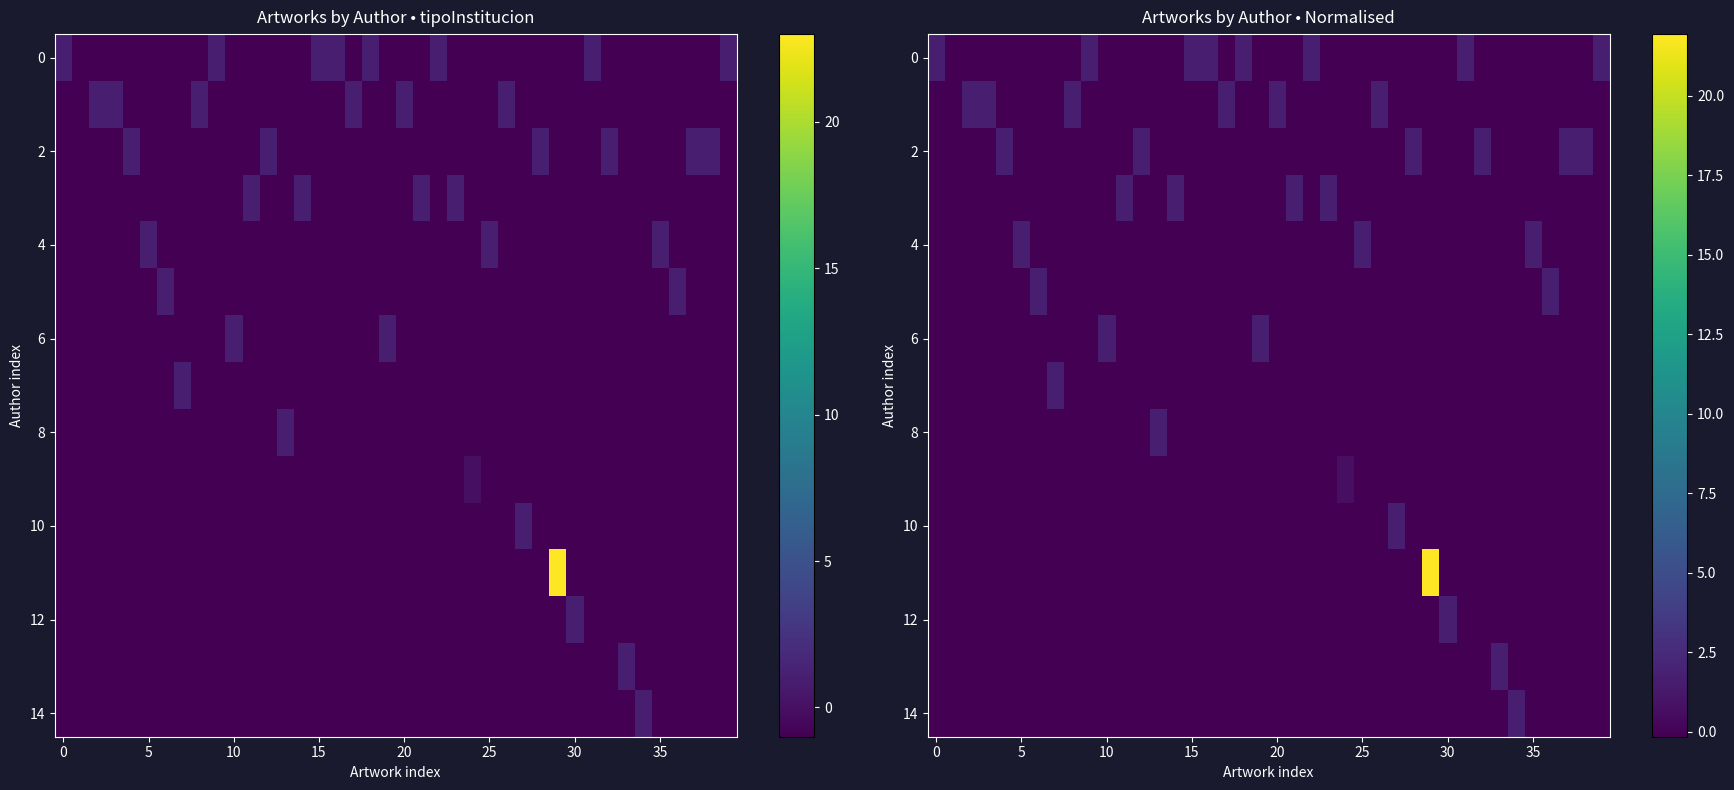

How many positive values does the 8 series have?

1